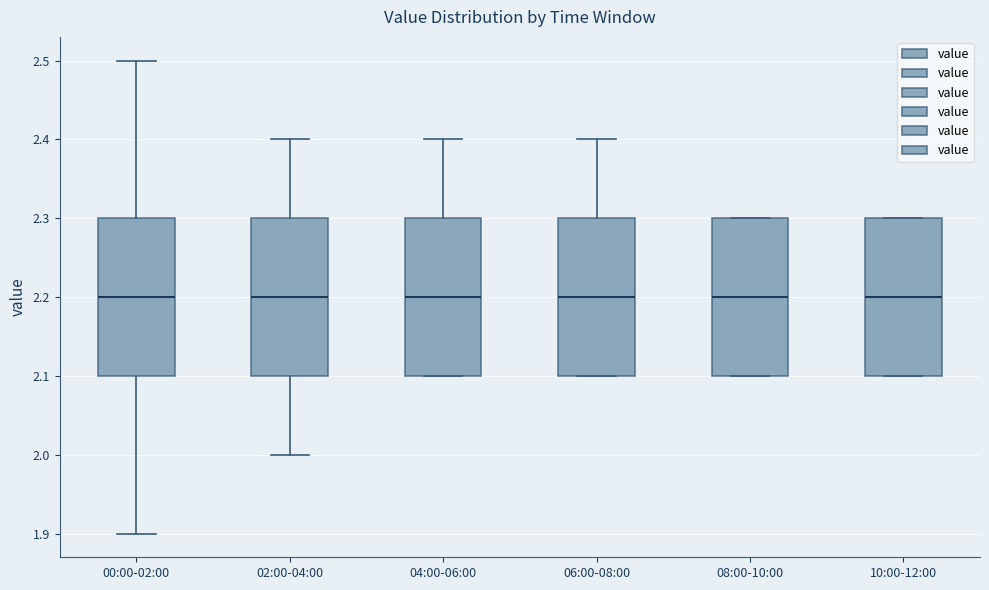

Reading left to right, transcribe this box plot: for each box, give where its median line is, the range the box spans, and where its two whiskers end, as read against the y-axis. The values are not printed on the chart, so give them approximately, as read against the axis.

00:00-02:00: median 2.2, box 2.1 to 2.3, whiskers 1.9 to 2.5
02:00-04:00: median 2.2, box 2.1 to 2.3, whiskers 2.0 to 2.4
04:00-06:00: median 2.2, box 2.1 to 2.3, whiskers 2.1 to 2.4
06:00-08:00: median 2.2, box 2.1 to 2.3, whiskers 2.1 to 2.4
08:00-10:00: median 2.2, box 2.1 to 2.3, whiskers 2.1 to 2.3
10:00-12:00: median 2.2, box 2.1 to 2.3, whiskers 2.1 to 2.3